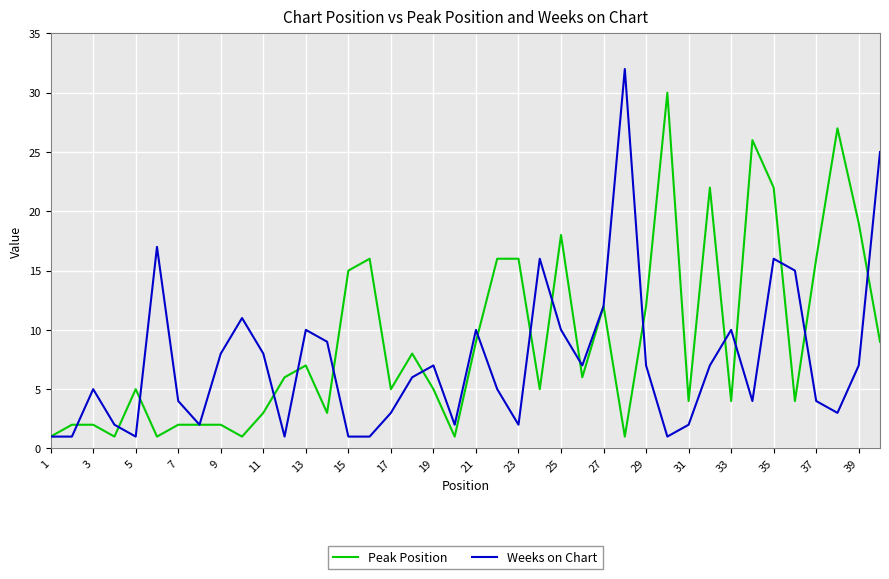

Which series has the largest total across all categories?

Peak Position